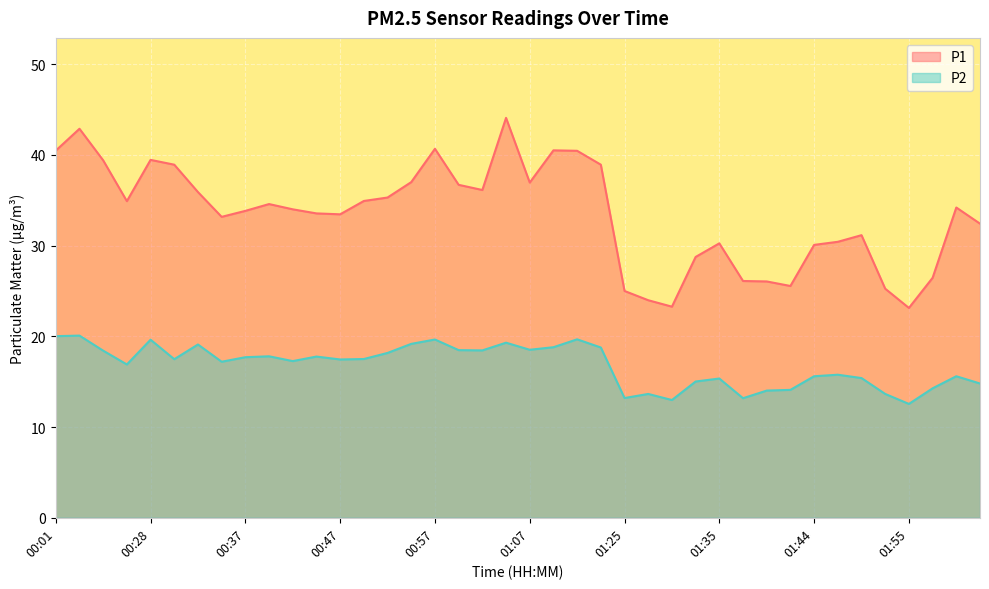

How many interior local valleys does the P1 series have?

8